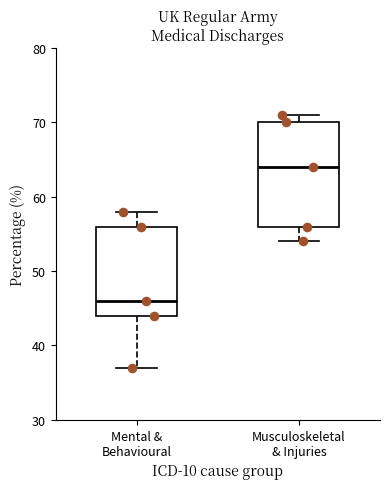

Which box's median line is the lowest?

Mental & Behavioural